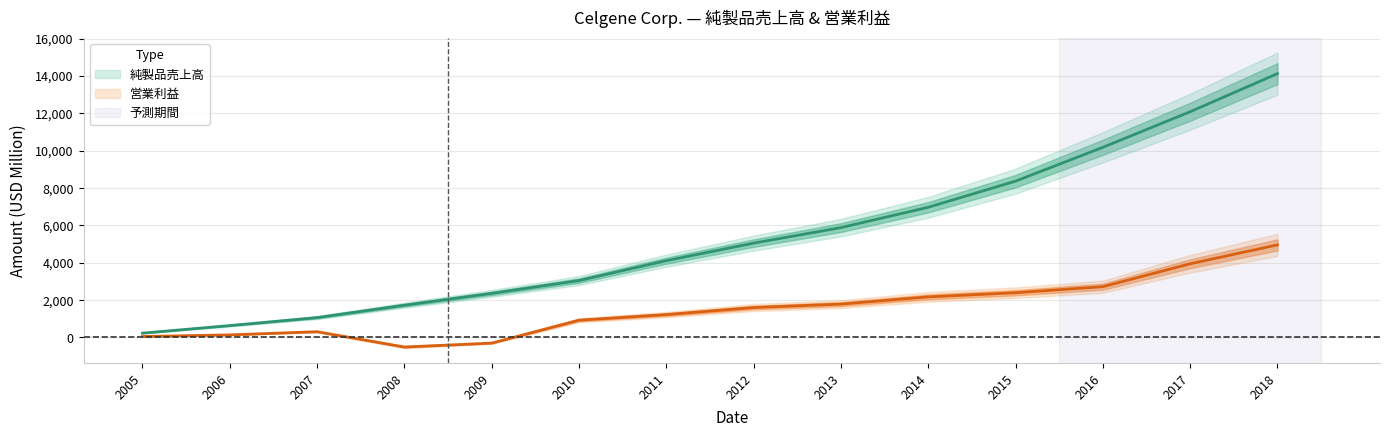

Does the chart have visible grid lines?

Yes